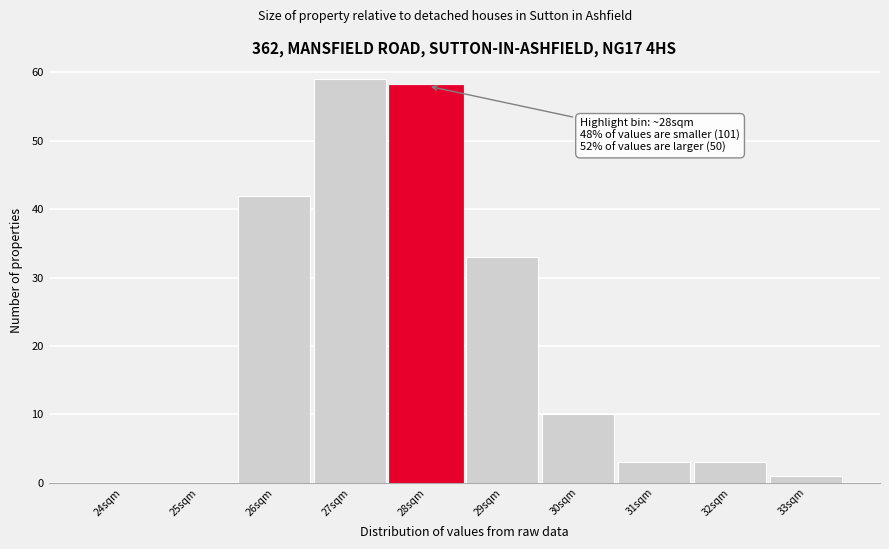

Reading left to right, what are all the values shown in this chart?

24sqm=0	25sqm=0	26sqm=42	27sqm=59	28sqm=58	29sqm=33	30sqm=10	31sqm=3	32sqm=3	33sqm=1